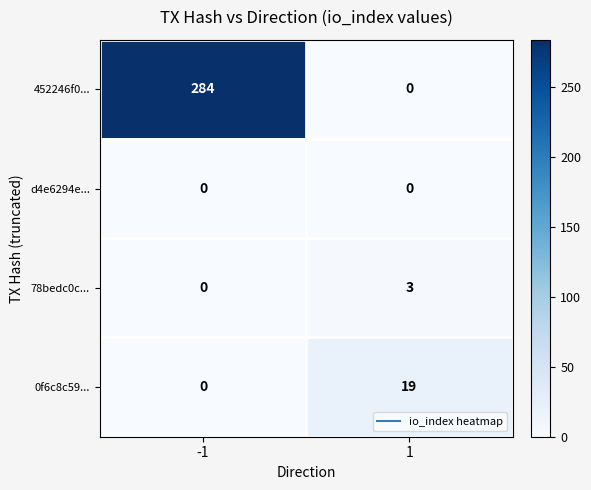

What value does the 452246f0... series have at -1, to the nearest 10?

280